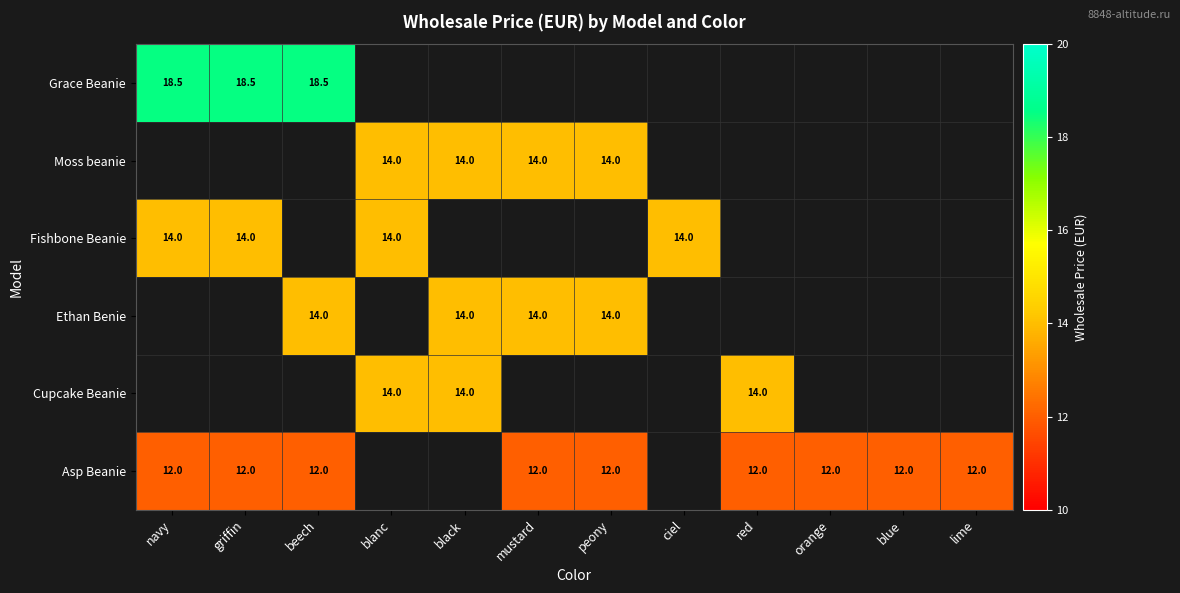

The Cupcake Beanie series shows 14.0 at red. True or false?

True